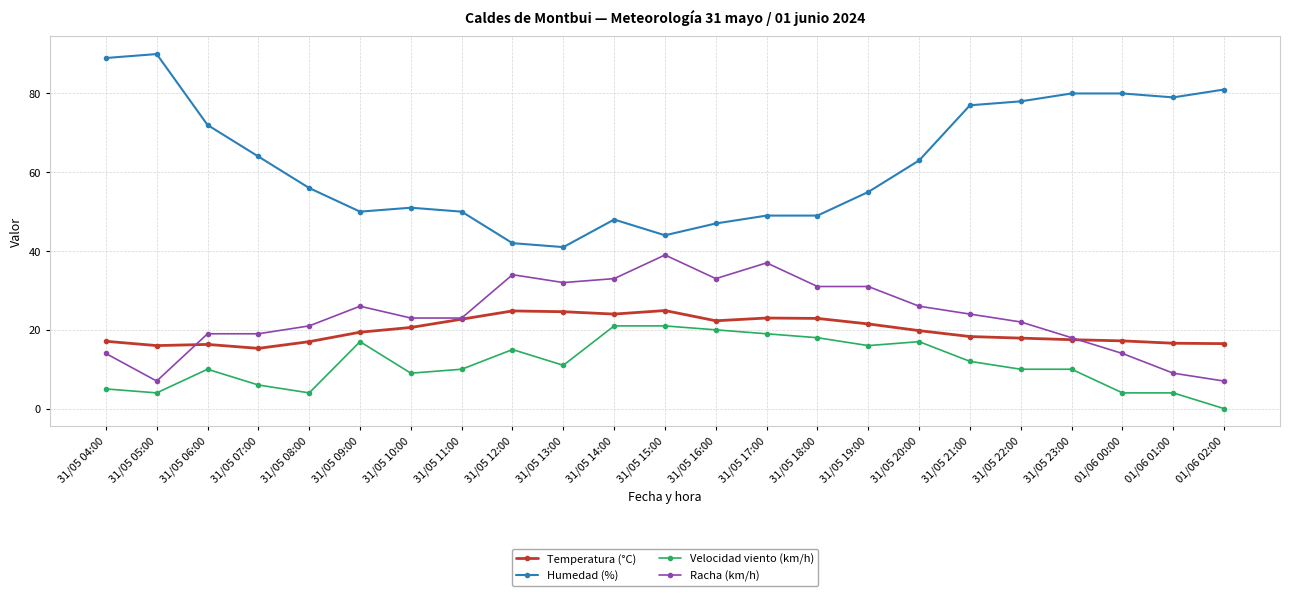

True or false: Velocidad viento (km/h) has a value of 9.0 at 31/05 10:00.

True